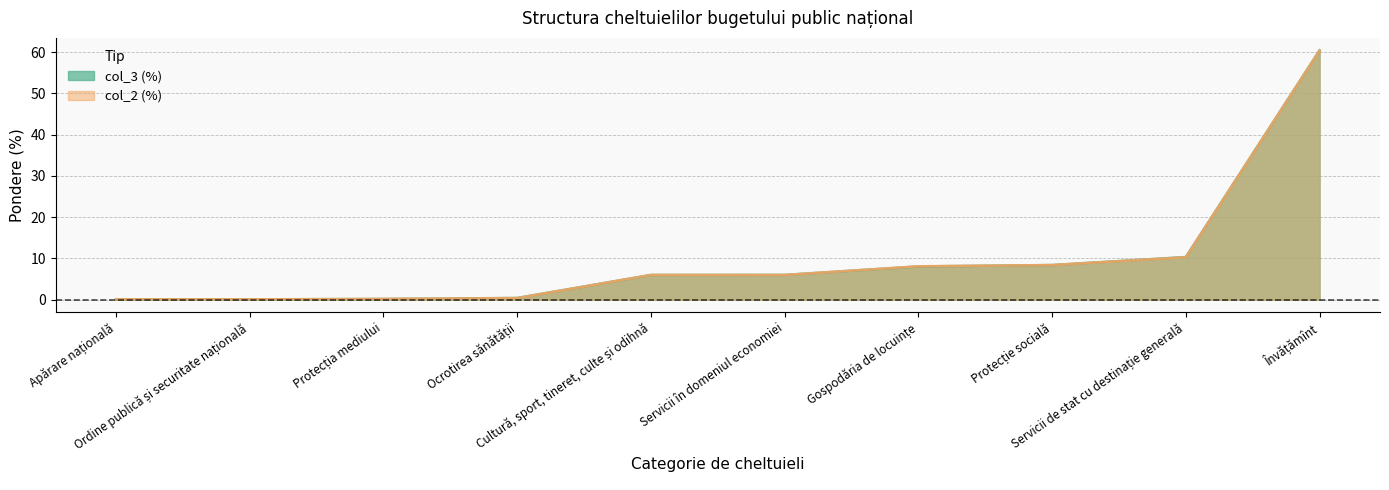

What is the difference between the second highest and second lowest values in the col_2 (%) series?

10.2